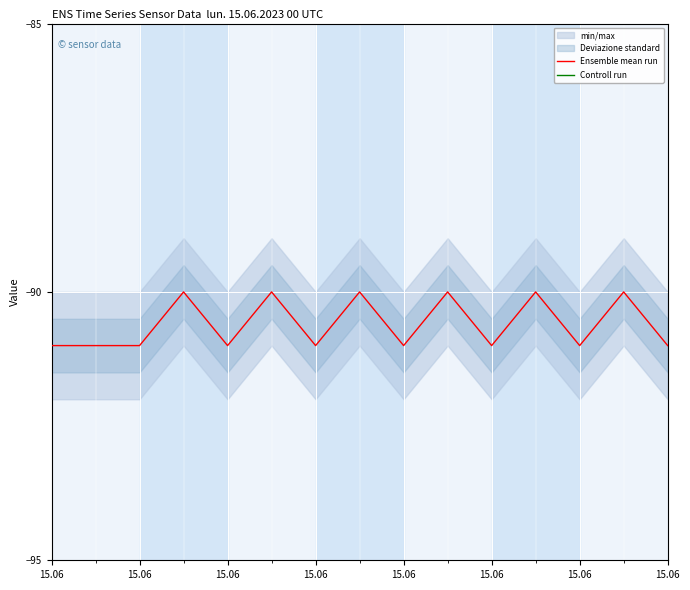

Where is the first local minimum for Ensemble mean run?

15.06